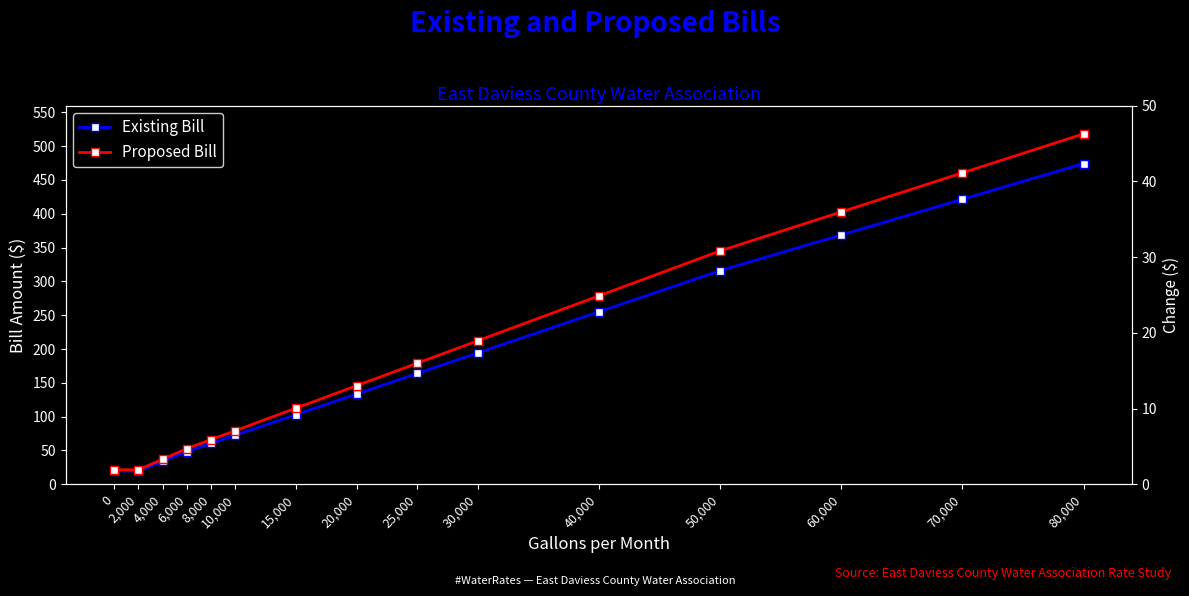

What is the highest value of the Proposed Bill series?

518.2